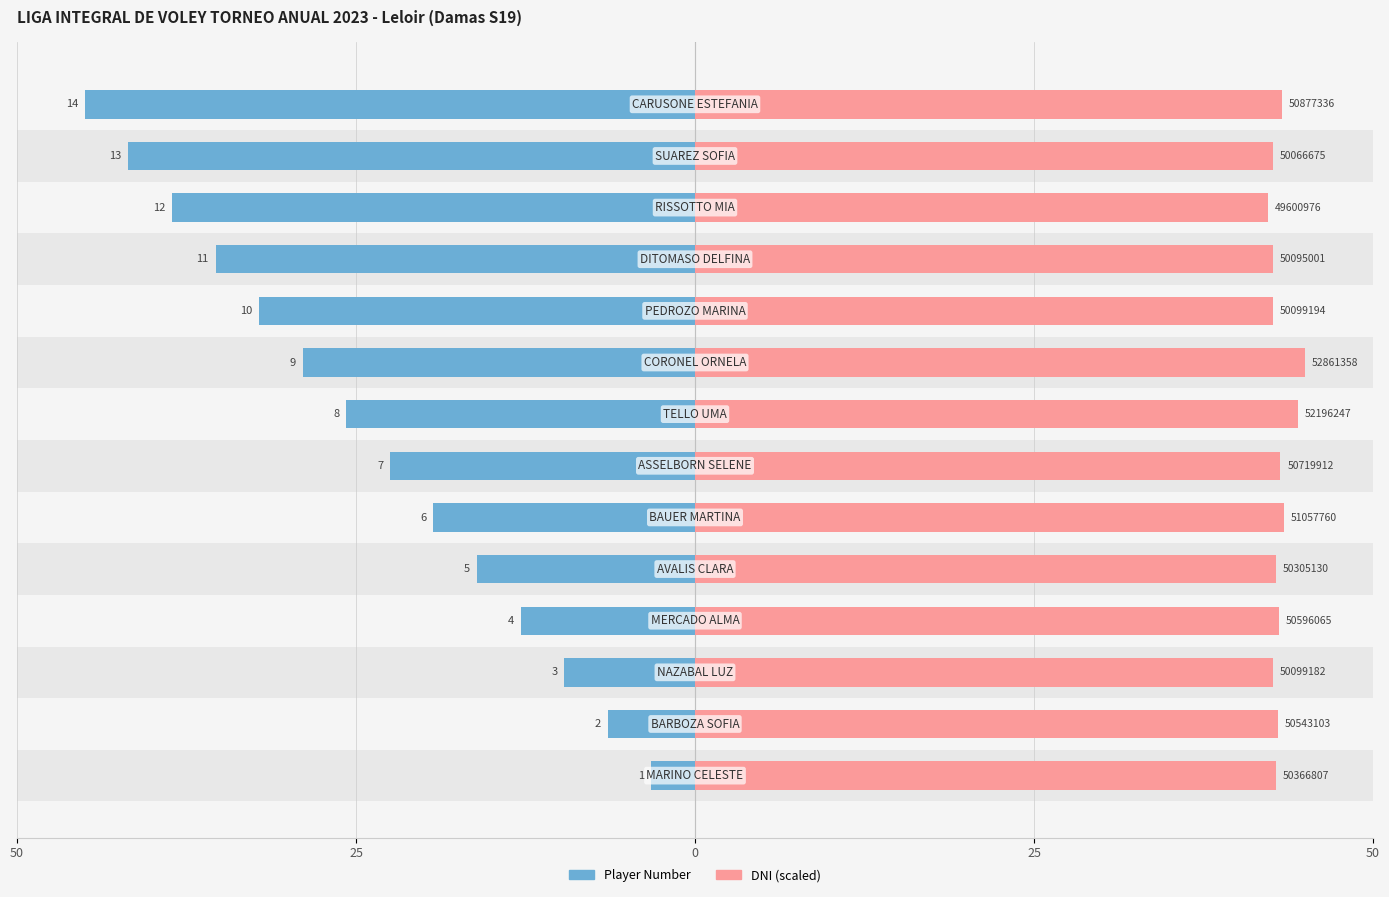

List the series in order of their overall mean, lowest first.

Player Number, DNI (scaled)